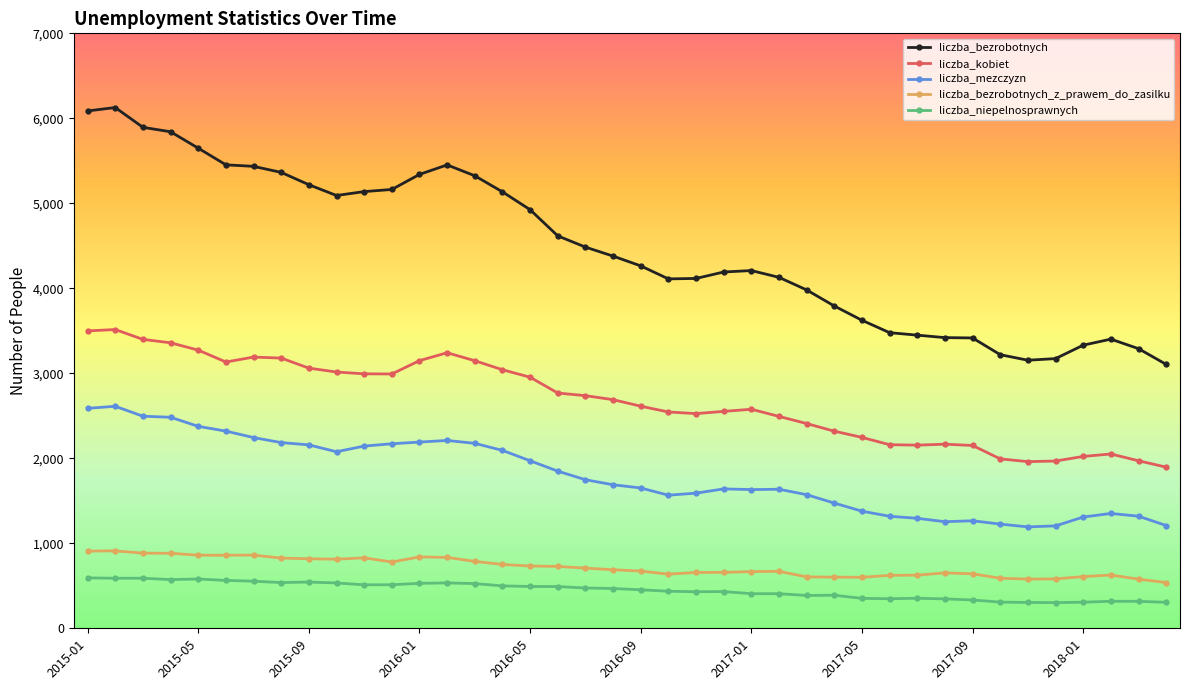

True or false: liczba_mezczyzn and liczba_bezrobotnych_z_prawem_do_zasilku intersect in this chart.

False